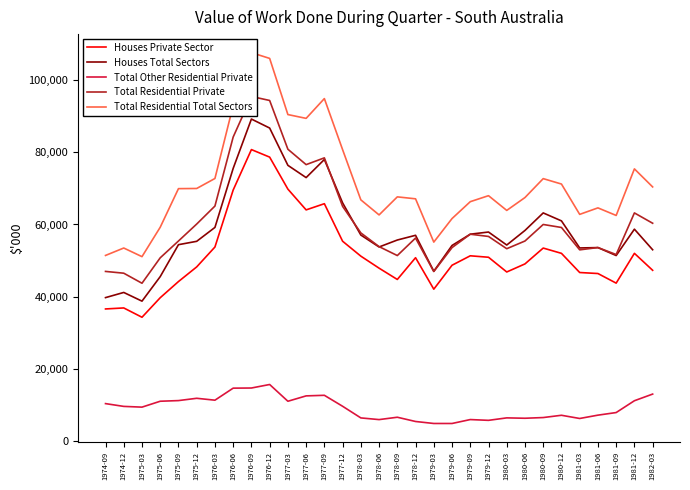

What is the label of the 17th point from the left?

1978-09